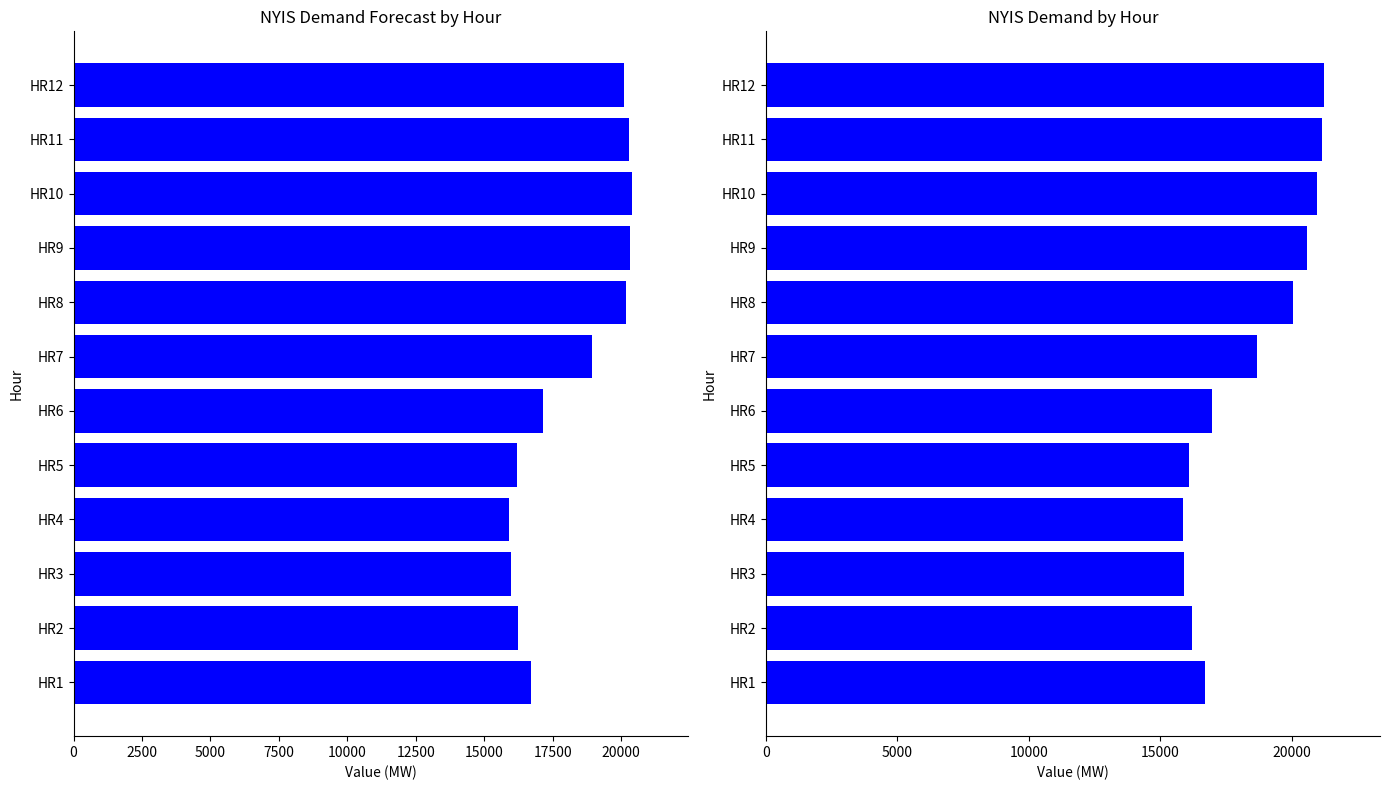

Reading left to right, transcribe all the data shown in this chart.

Demand Forecast (DF): 16725	16221	15966	15914	16197	17142	18936	20171	20332	20389	20280	20102
Demand (D): 16710	16215	15917	15863	16105	16986	18677	20037	20580	20968	21168	21236